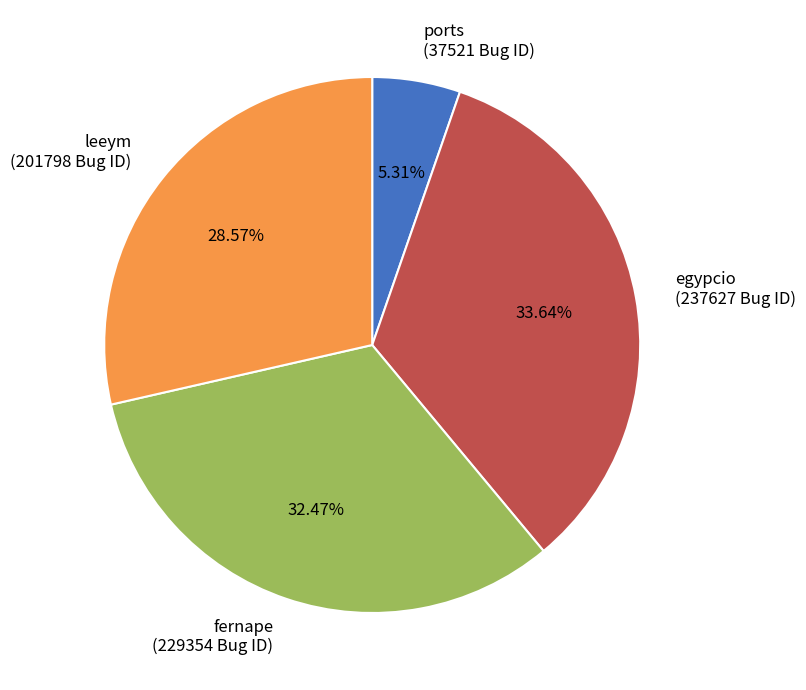

Is there a majority slice in this chart?

No